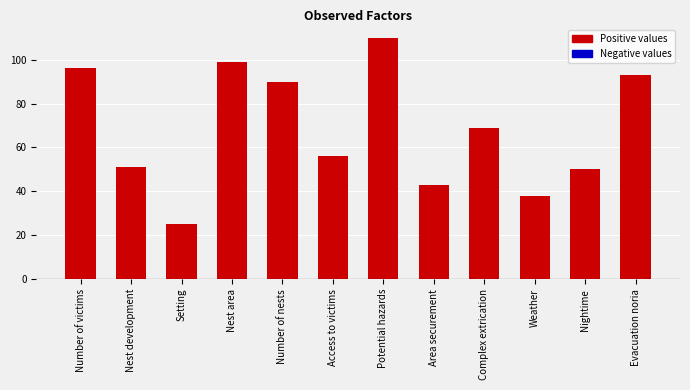

What position from the right is Evacuation noria?

1